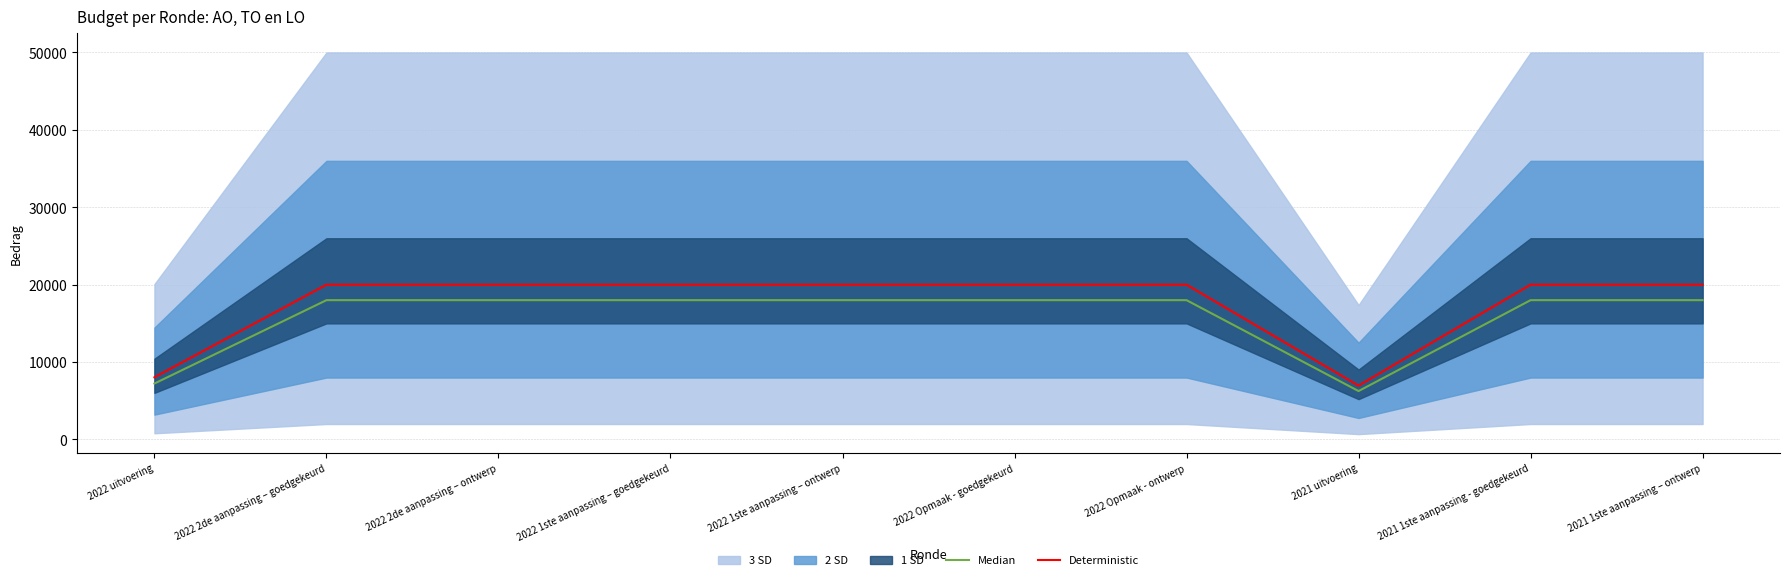

True or false: Median and Deterministic intersect in this chart.

False